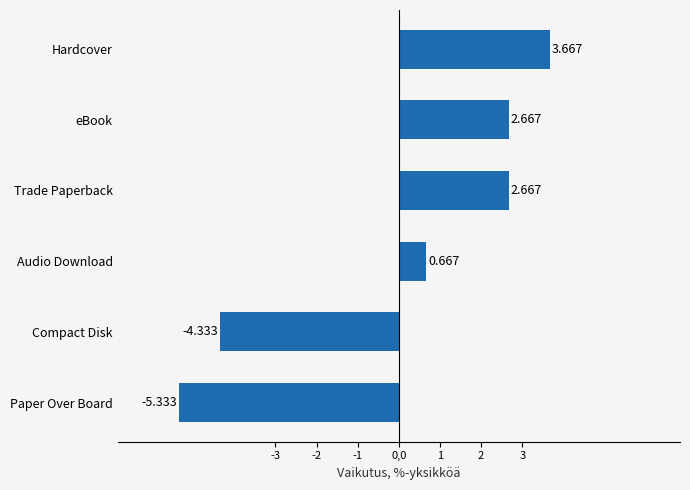

Which has a higher value, Paper Over Board or Trade Paperback?

Trade Paperback